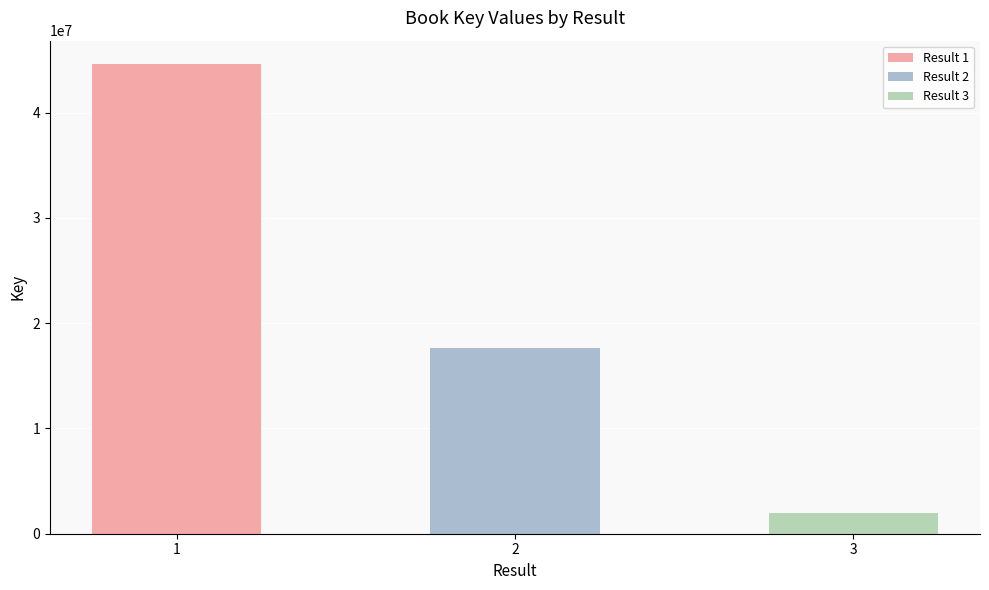

Which has a higher value, 3 or 1?

1